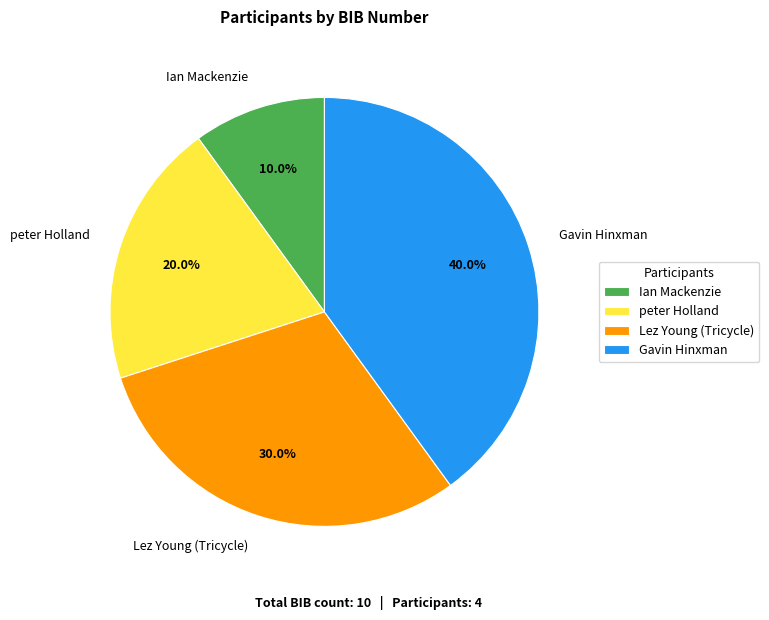

To the nearest percent, what portion does Gavin Hinxman represent?

40%